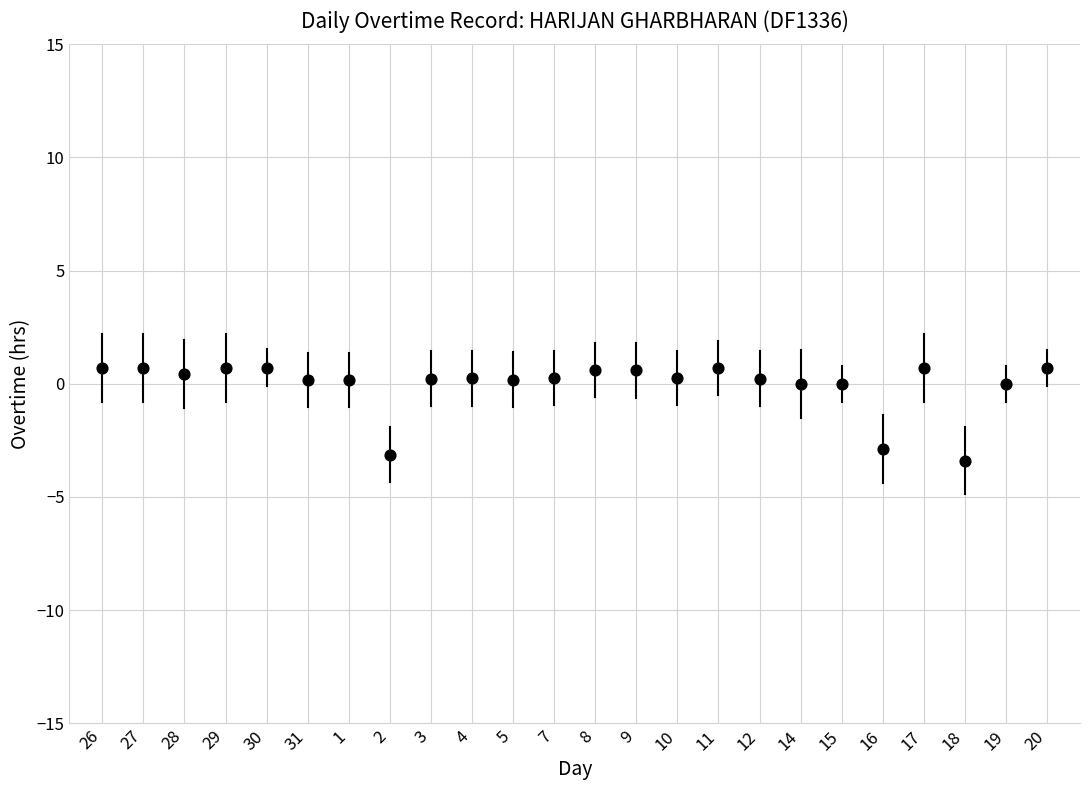

What is the range of Y values (max minus min)?

4.1